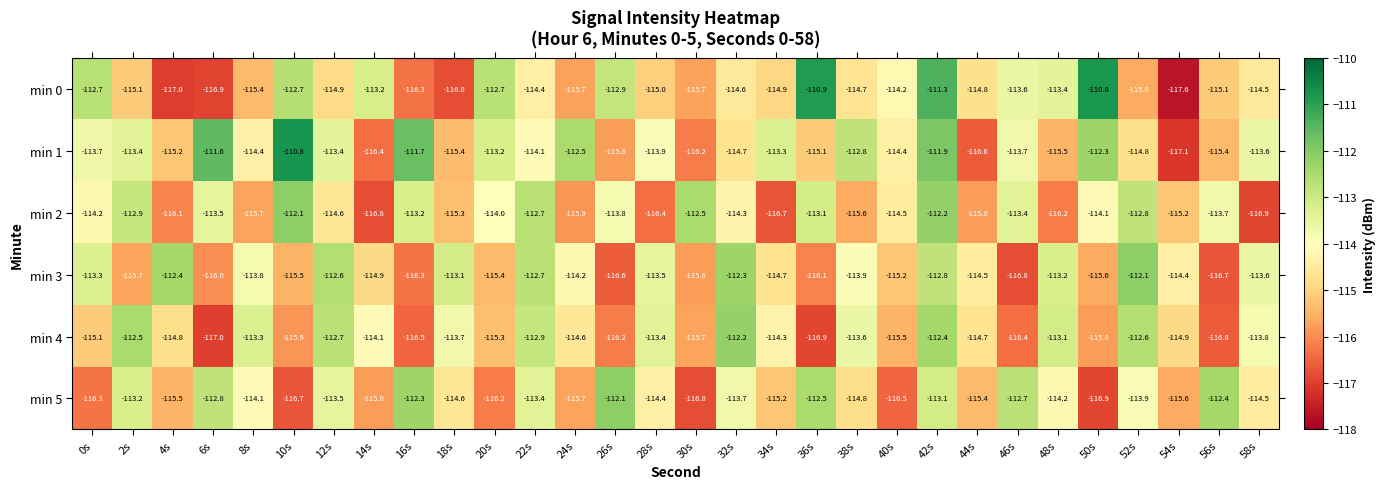

At 36s, list the series in order from largest to smallest.

min 0, min 5, min 2, min 1, min 3, min 4